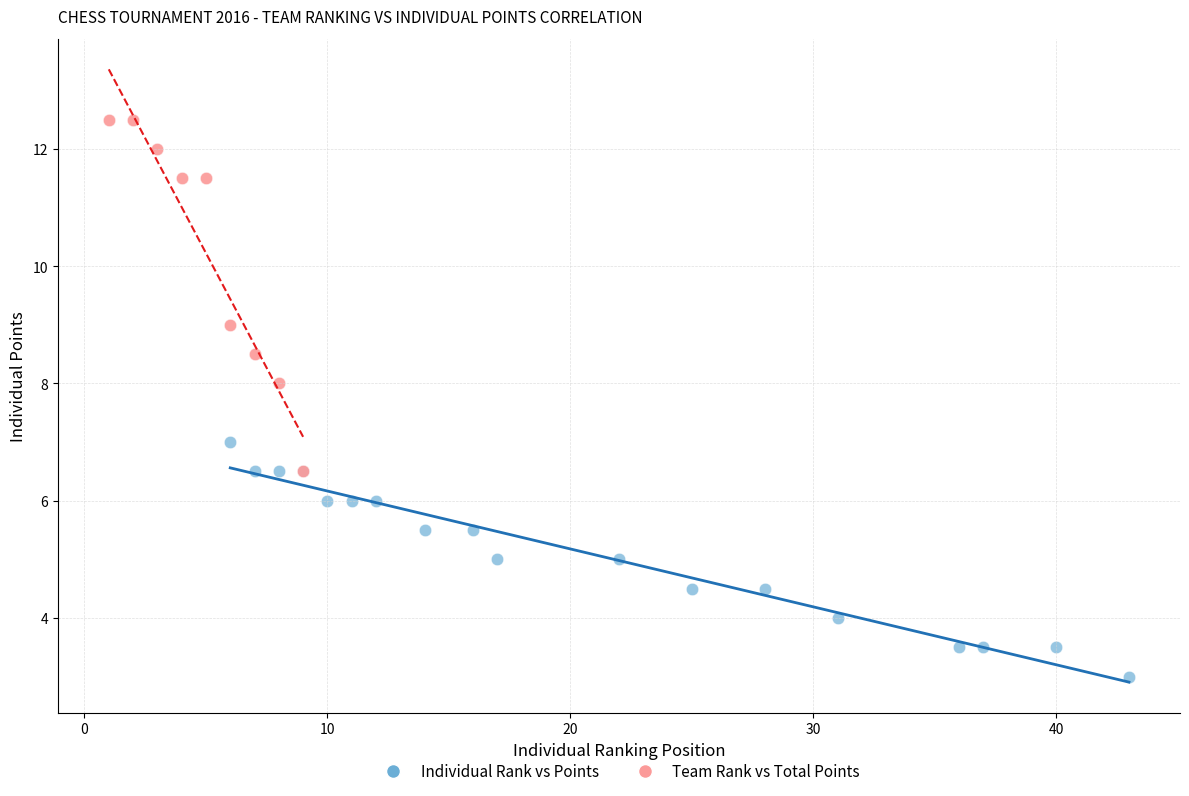

Which series contains the lowest Y value?

Individual Rank vs Points